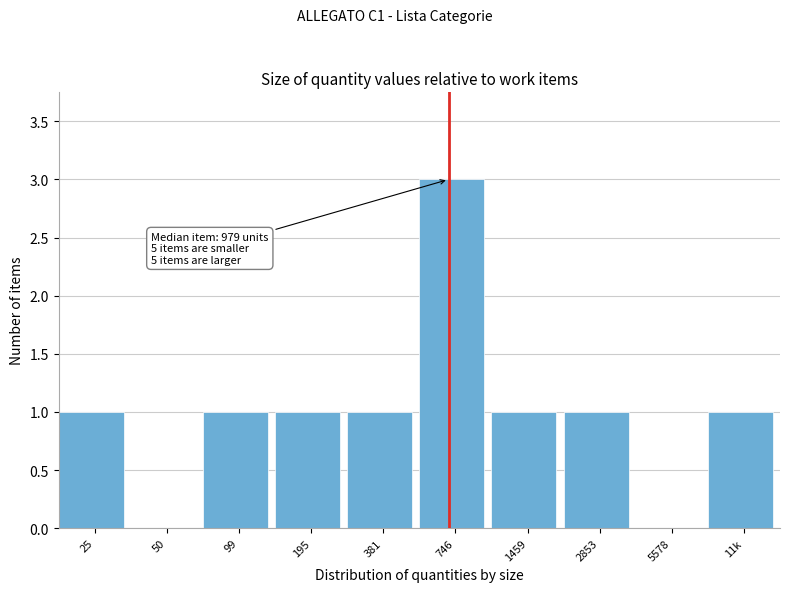

Reading left to right, what are all the values shown in this chart?

25=1	50=0	99=1	195=1	381=1	746=3	1459=1	2853=1	5578=0	11k=1